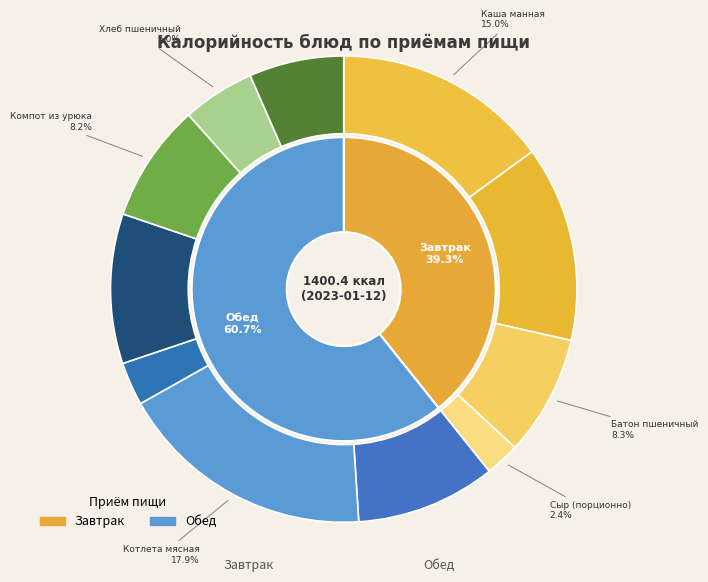

True or false: Батон пшеничный accounts for 1% of the total.

False